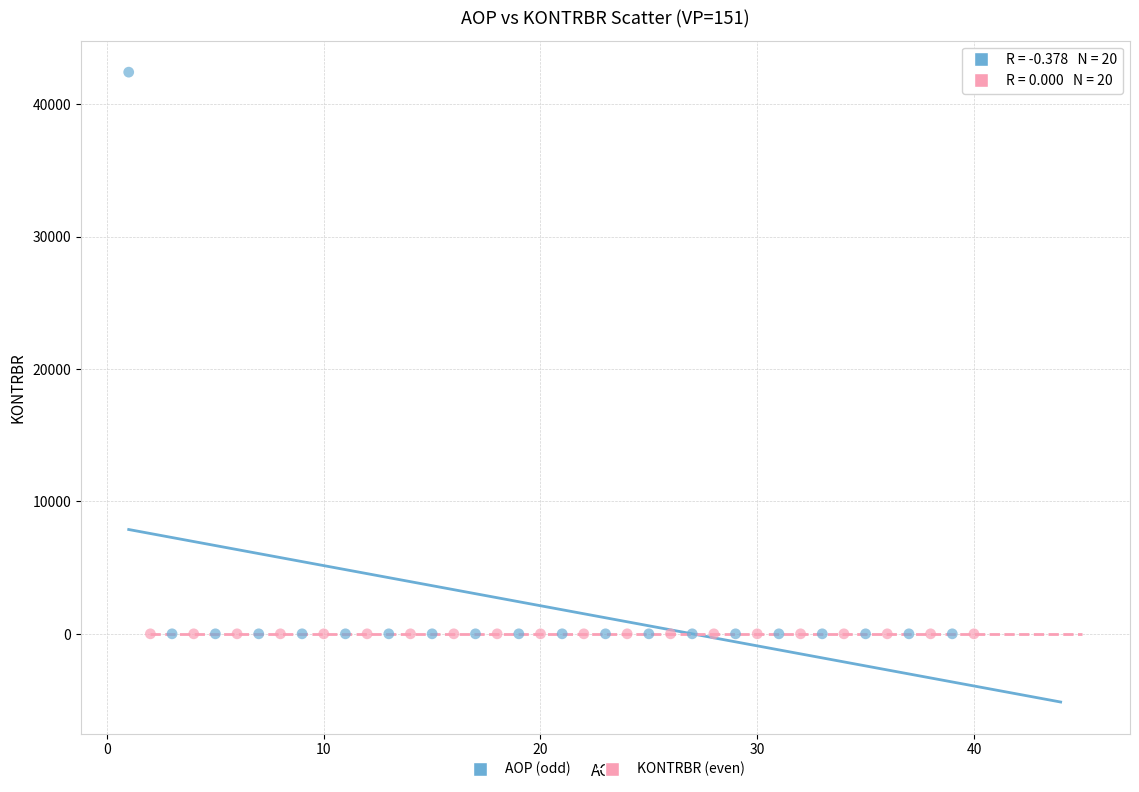

Which series contains the highest Y value?

AOP (odd)